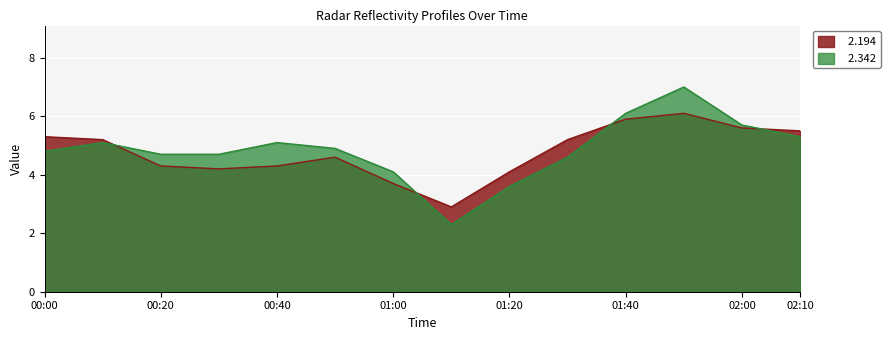

What is the average value of the   2.194 series?

4.8